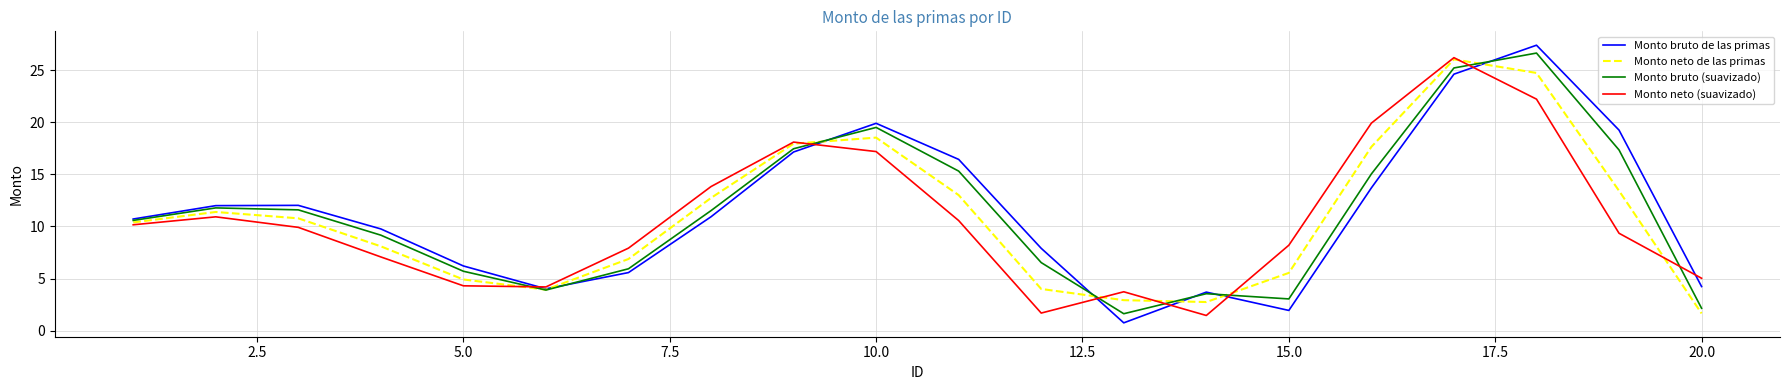

What is the maximum value shown in the chart?

27.4